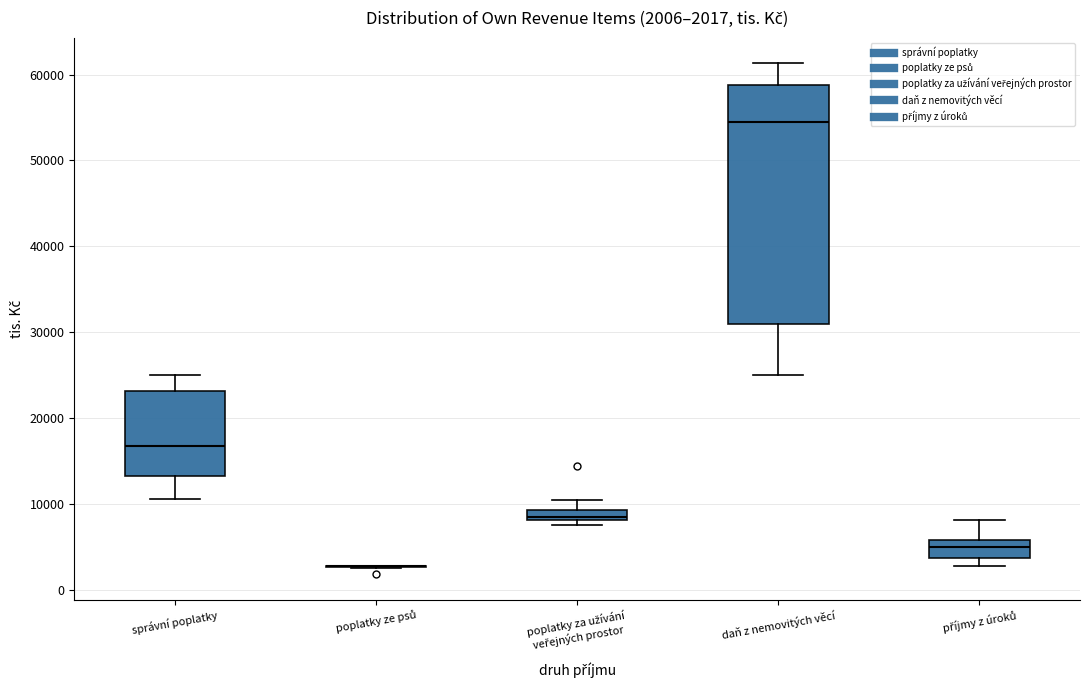

Comparing the boxes themselves (not the whiskers), which one is the tallest?

daň z nemovitých věcí